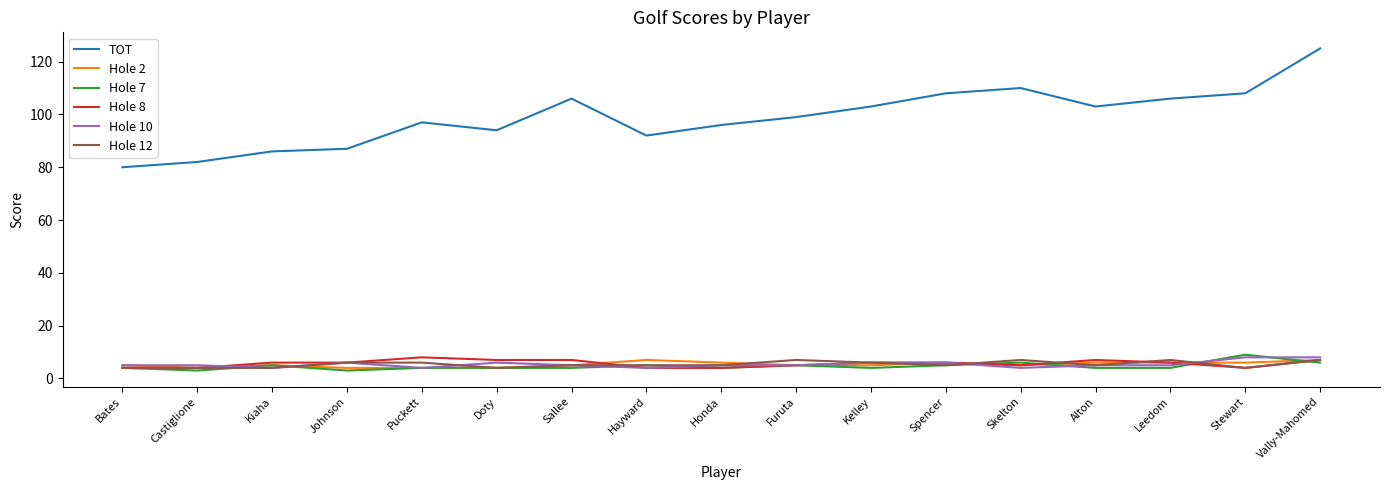

True or false: TOT and Hole 12 intersect in this chart.

False